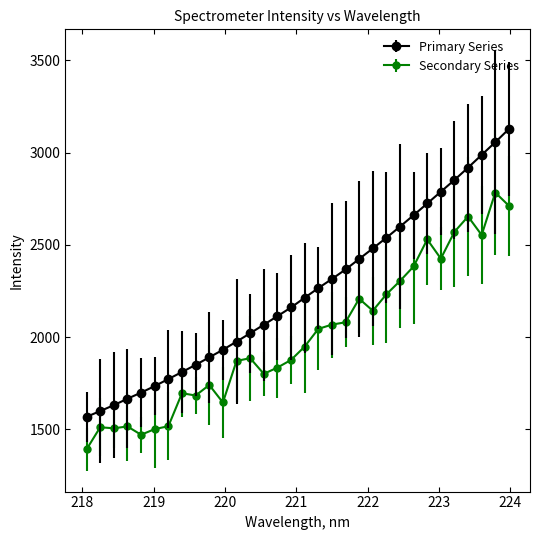

What is the minimum value for Secondary Series?

1391.9